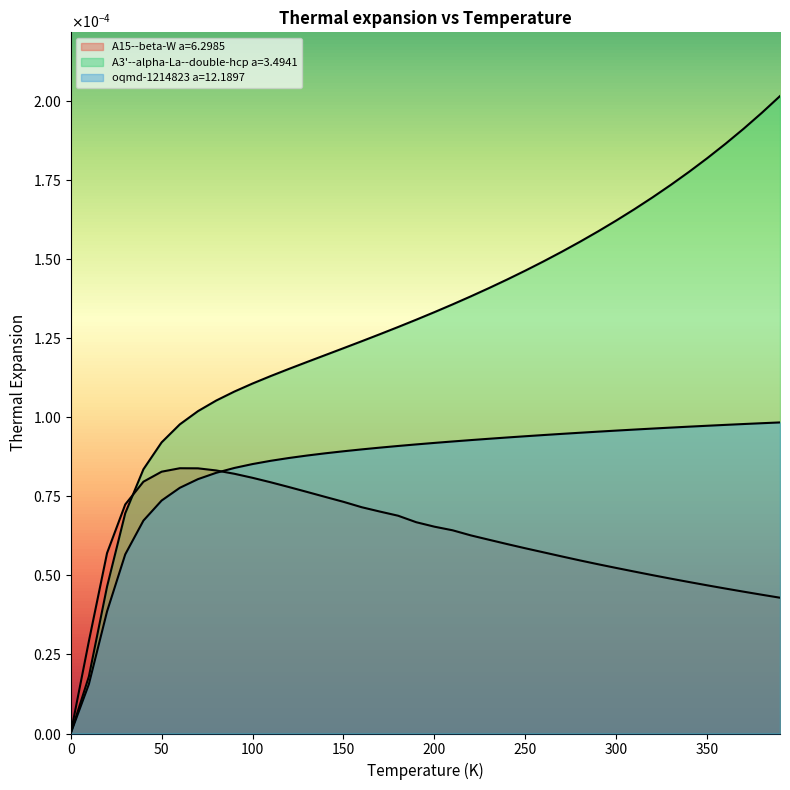

How many interior local peaks does the A15--beta-W a=6.2985 series have?

1